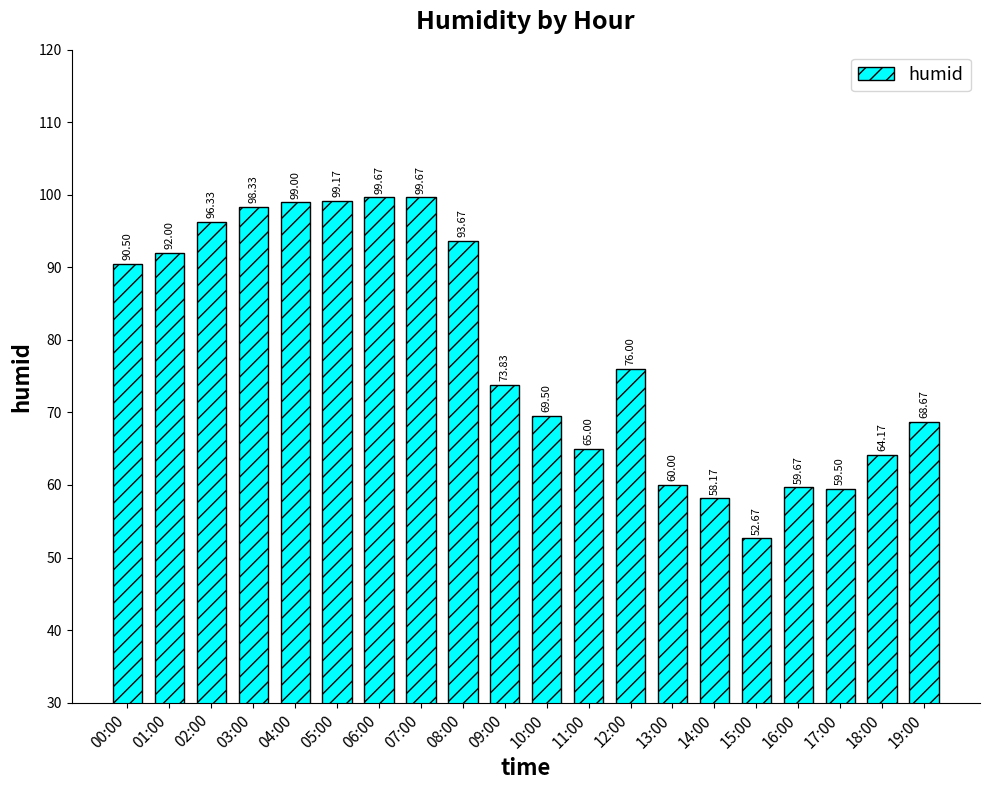

Which has a higher value, 16:00 or 11:00?

11:00